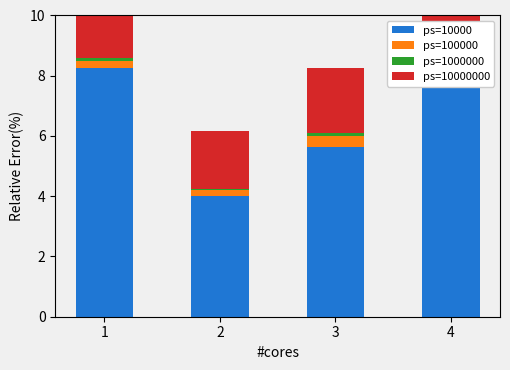

Between 1 and 4, which is larger?

1